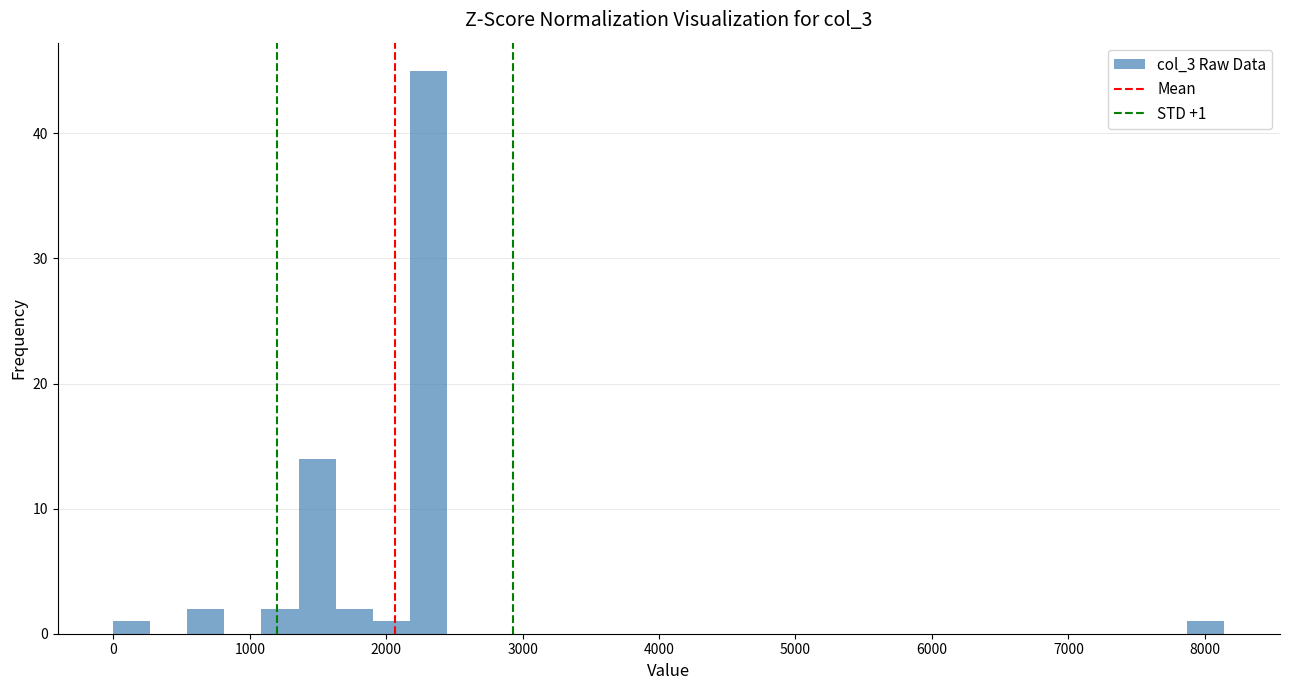

Read against the x-axis, roughly where is the centre of the tallest bar?

2300